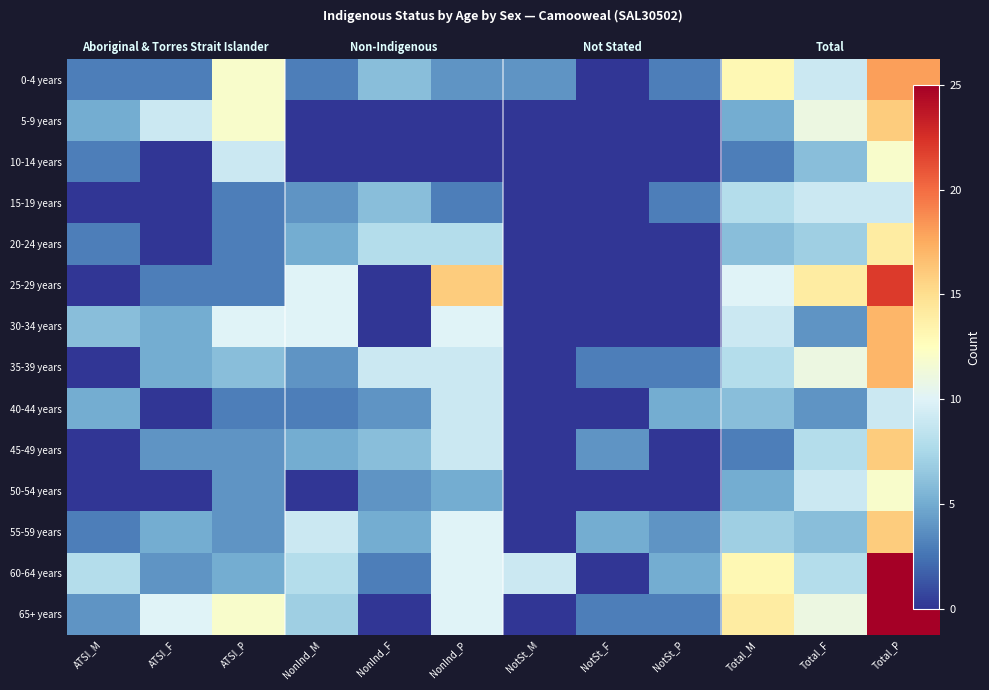

Between ATSI_P and NotSt_M, which is larger?

ATSI_P